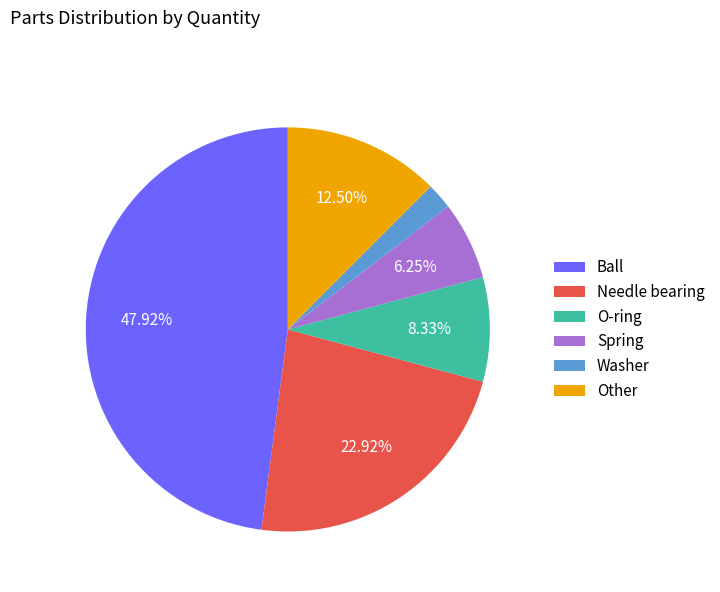

Is there any slice that represents more than half of the pie?

No